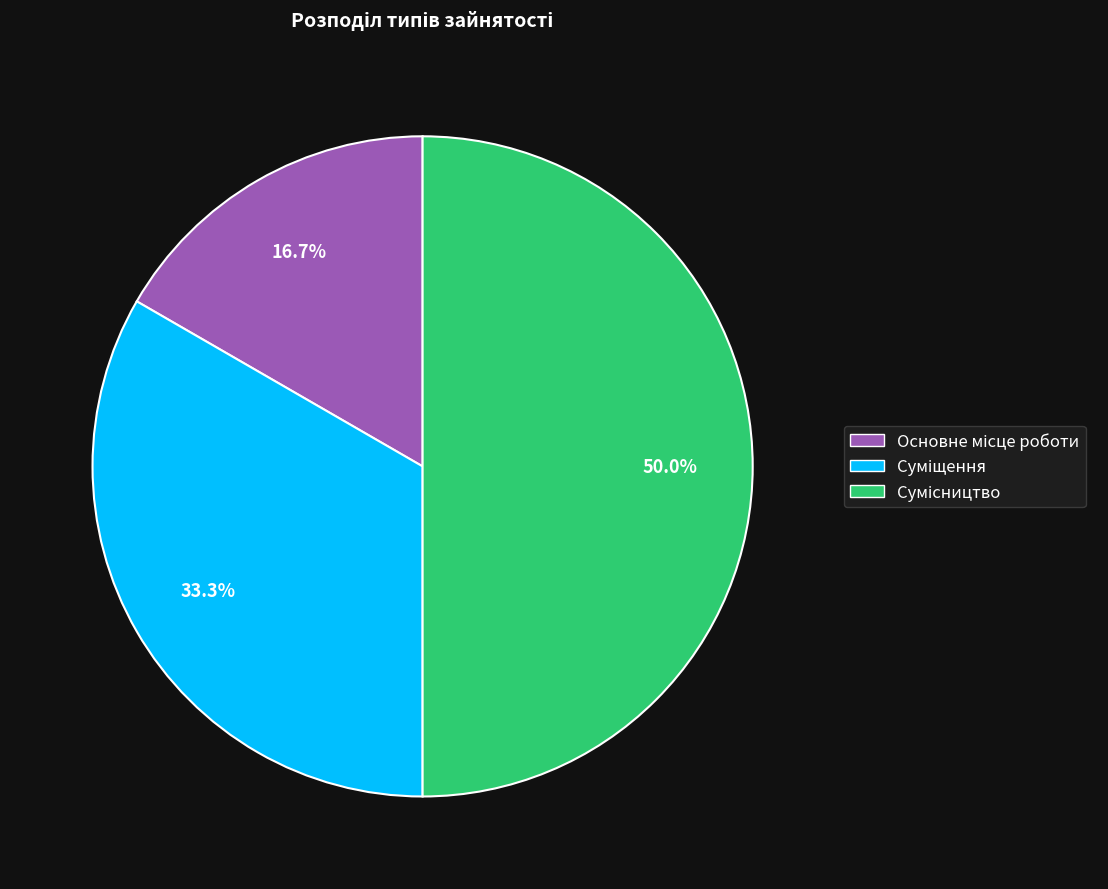

What percentage do Основне місце роботи and Сумісництво together represent?

66.7%